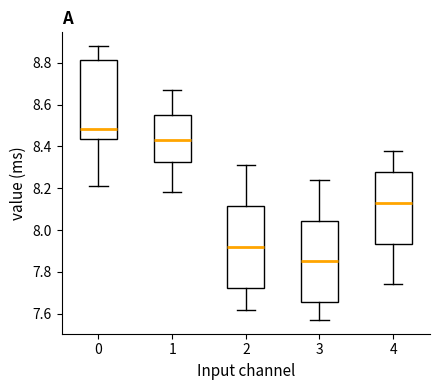

Where is the lower edge of the box at x = 2 on the y-axis? The values are not printed on the chart, so give them approximately, as read against the axis.

7.72